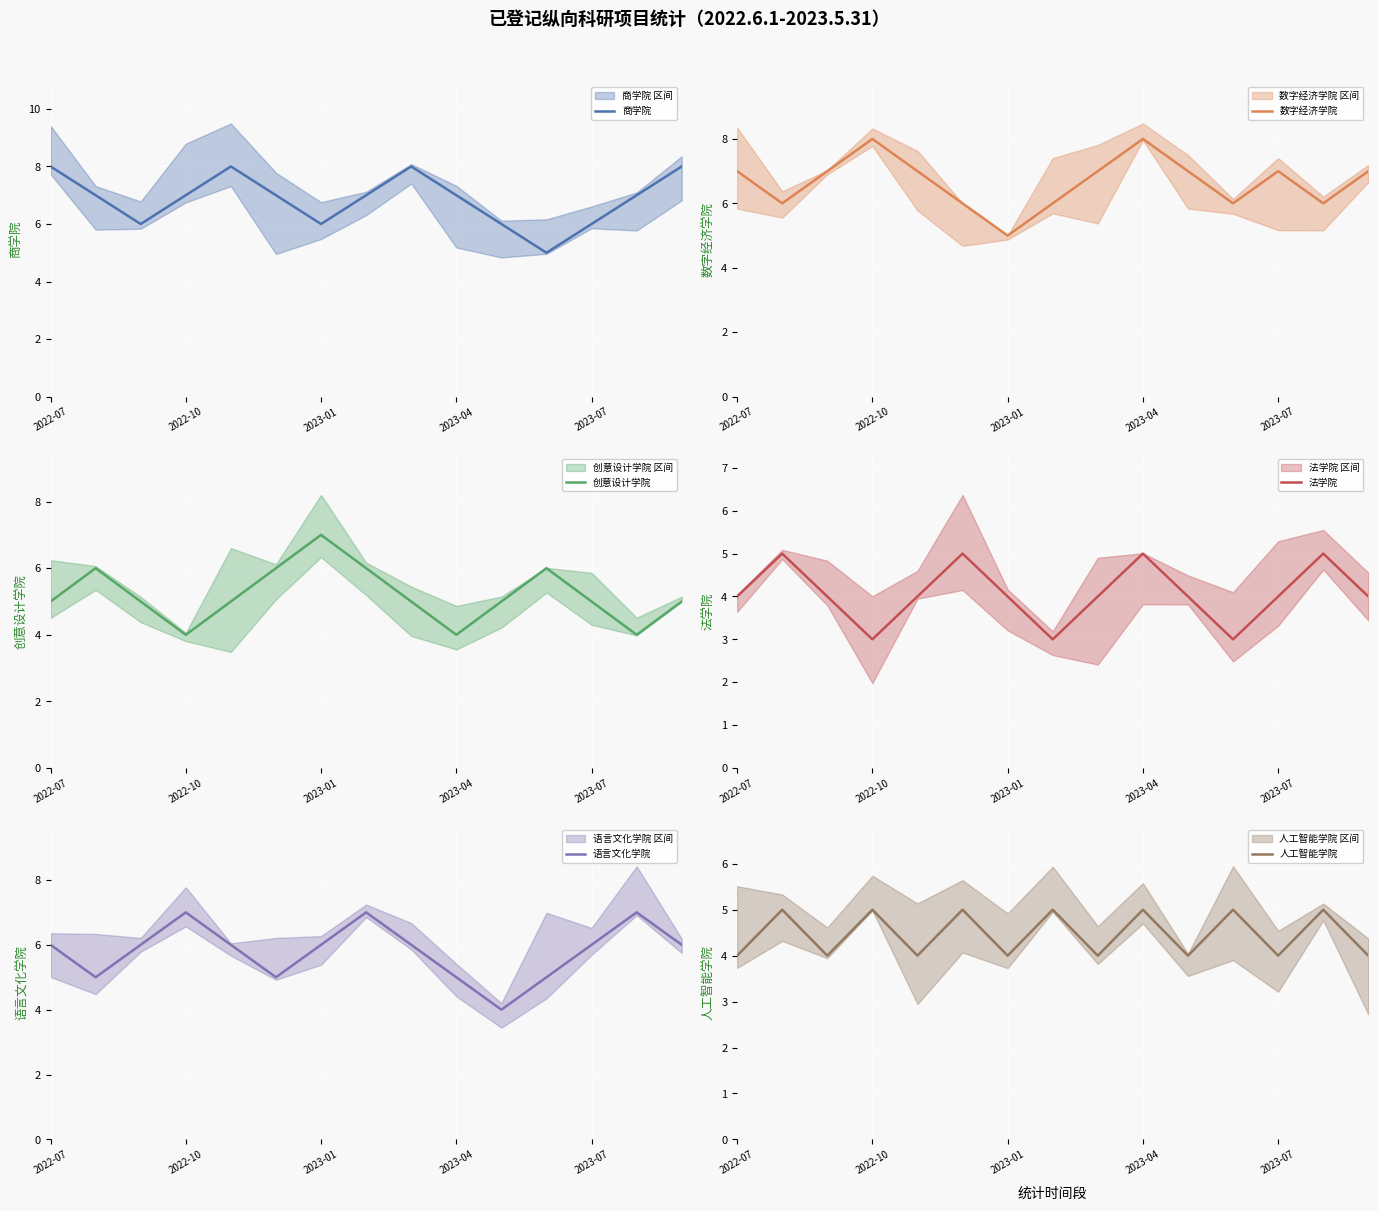

The value of 数字经济学院 at 14 is 7. True or false?

True